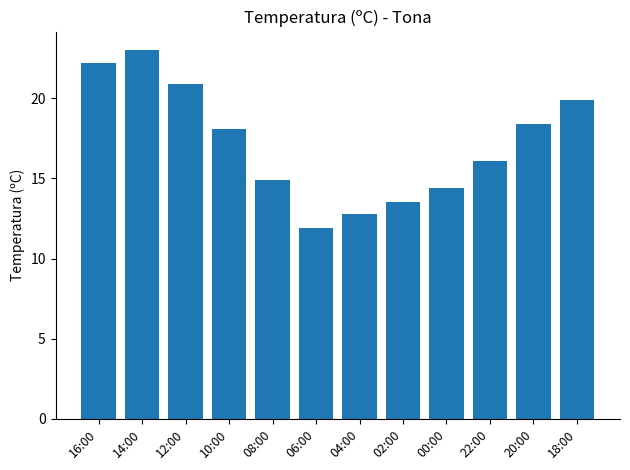

How many data points does each series have?

12